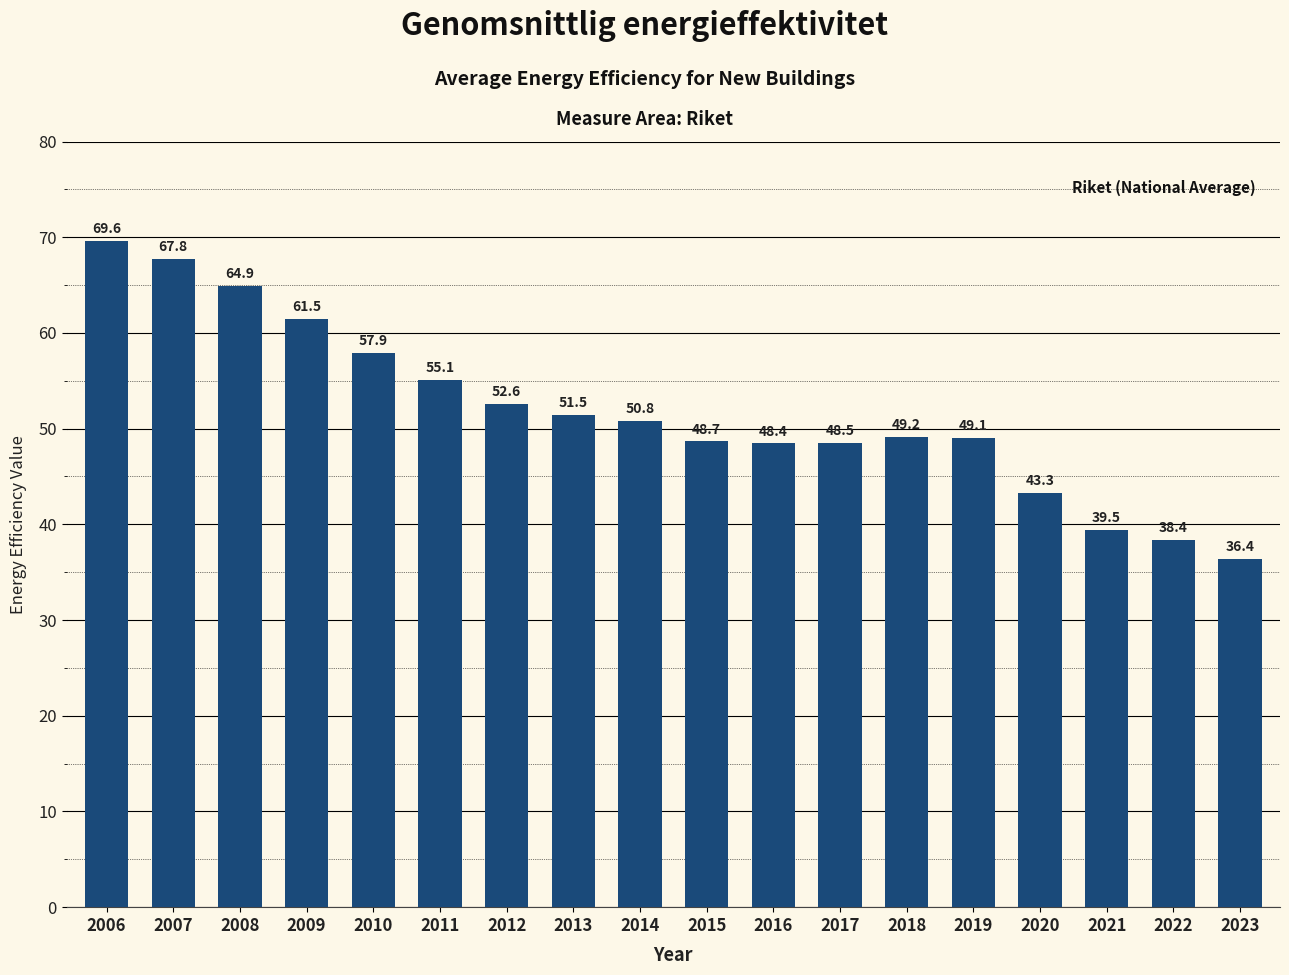

Between 2020 and 2008, which is larger?

2008